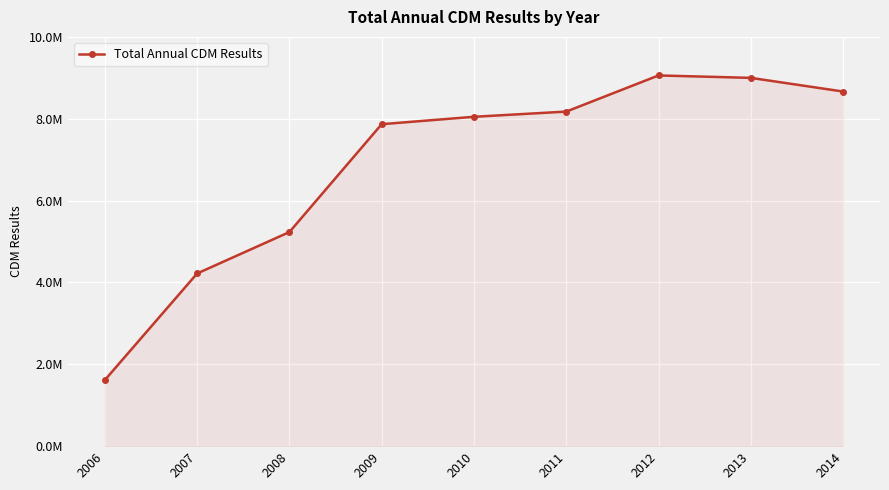

Does the chart have visible grid lines?

Yes